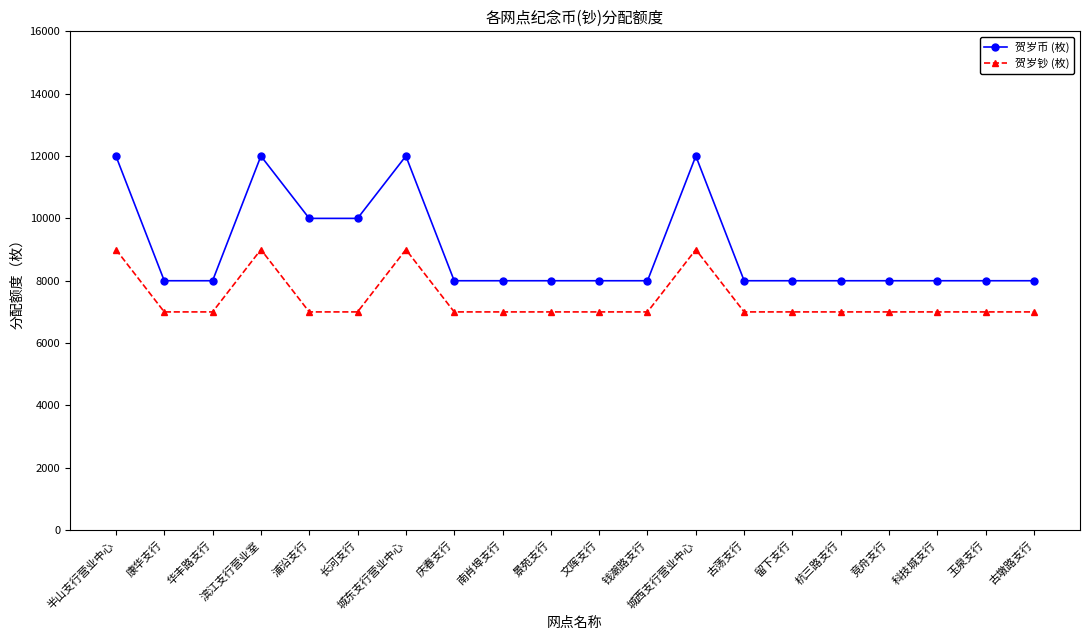

How many data points does each series have?

20